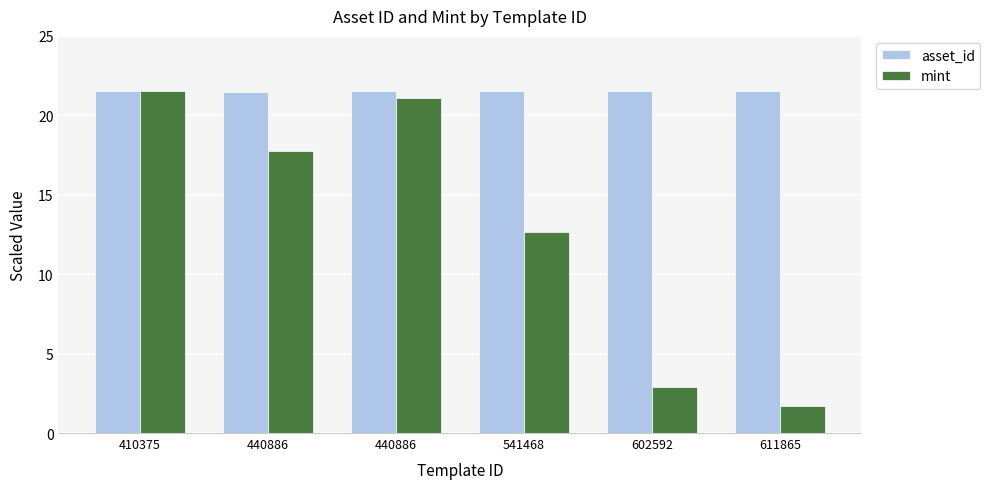

Reading right to left, extract all data points from this chart.

asset_id: 611865=21.5	602592=21.5	541468=21.5	440886=21.5	440886=21.5	410375=21.5
mint: 611865=1.7	602592=2.9	541468=12.7	440886=21.1	440886=17.7	410375=21.5